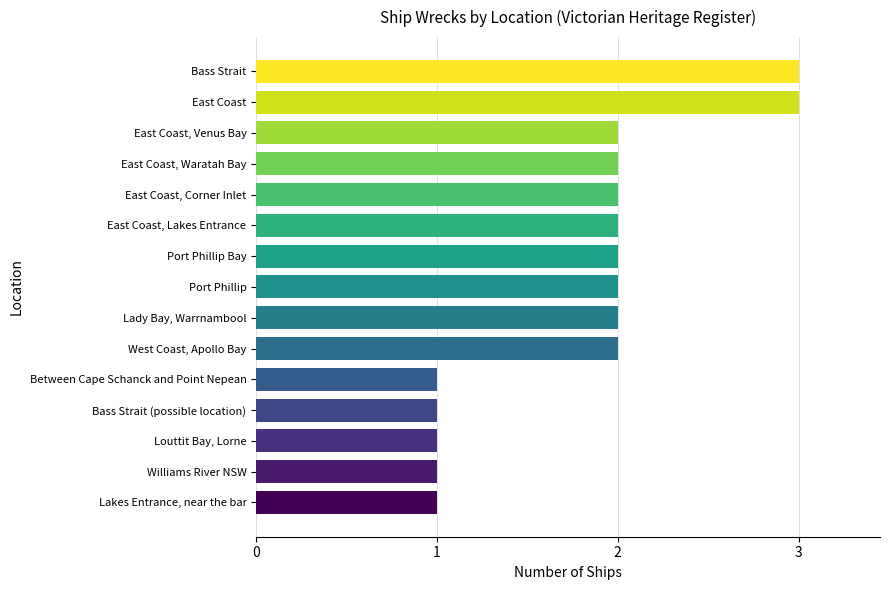

What is the sum of all values?

27